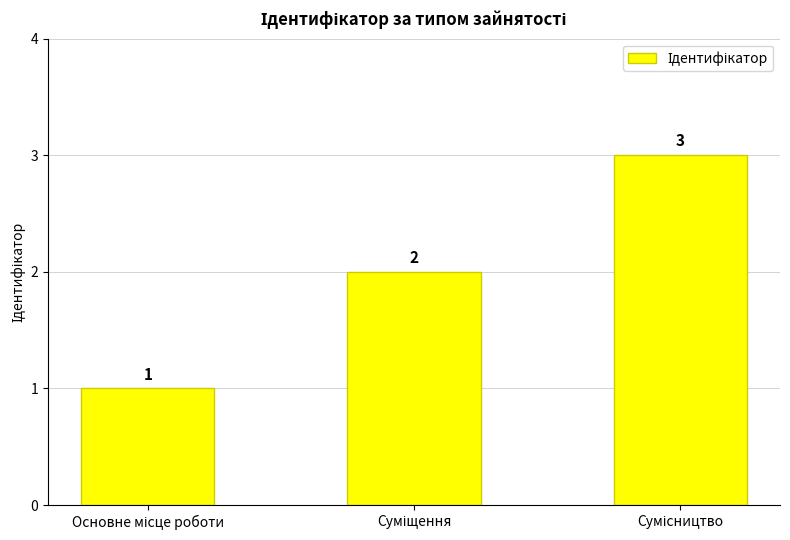

What is the value of the 1st bar from the left?

1